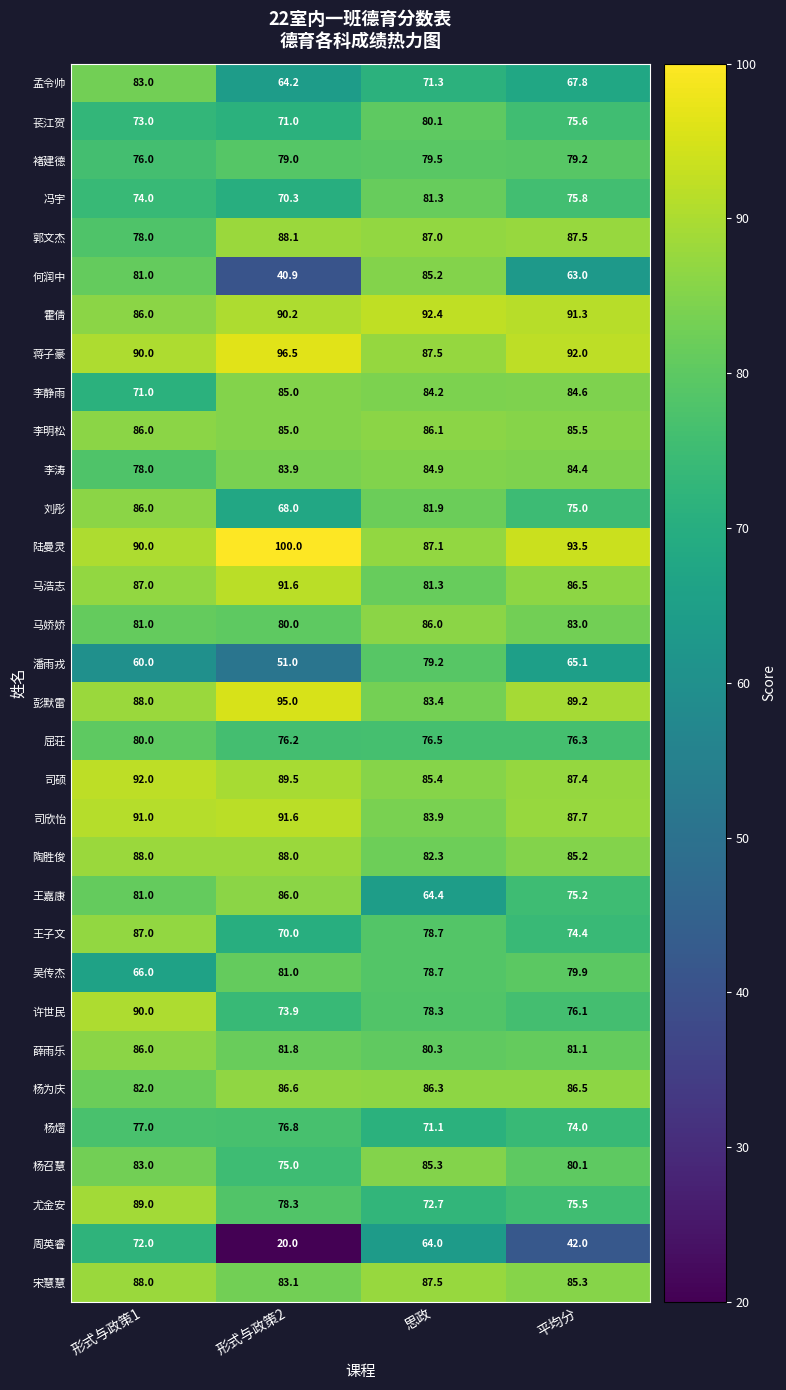

Where does the 孟令帅 series first go above 71?

形式与政策1